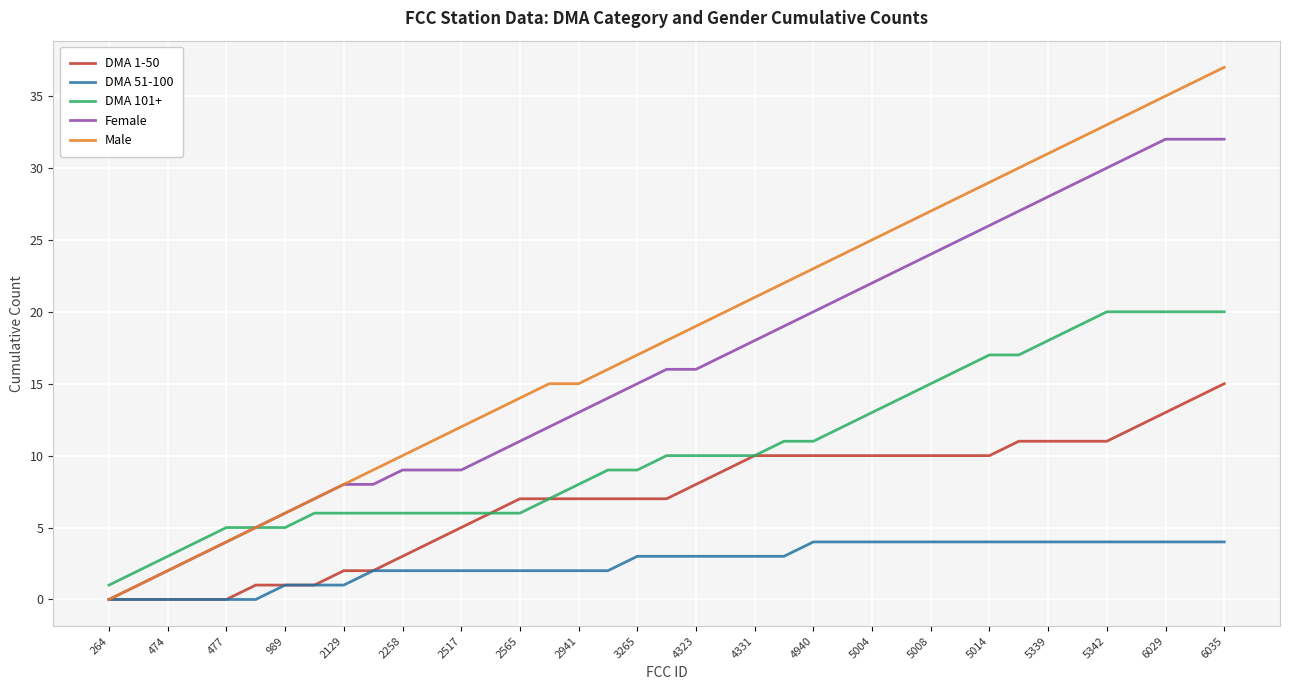

True or false: DMA 101+ and DMA 51-100 cross at least once.

False